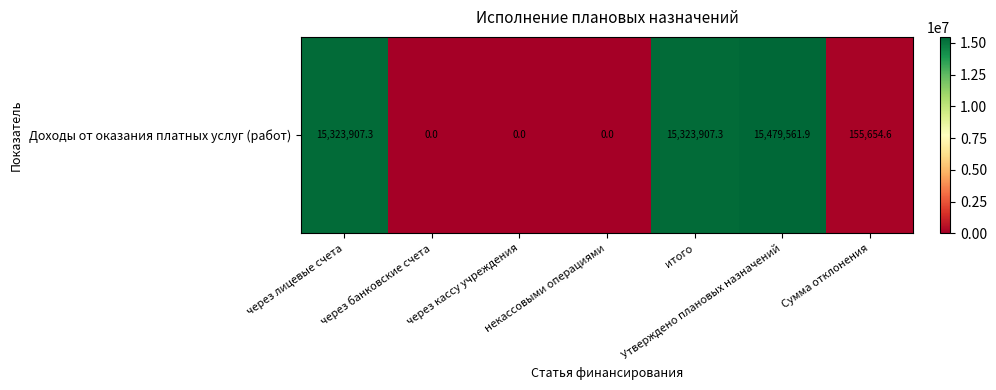

How many values exceed 155654?

4